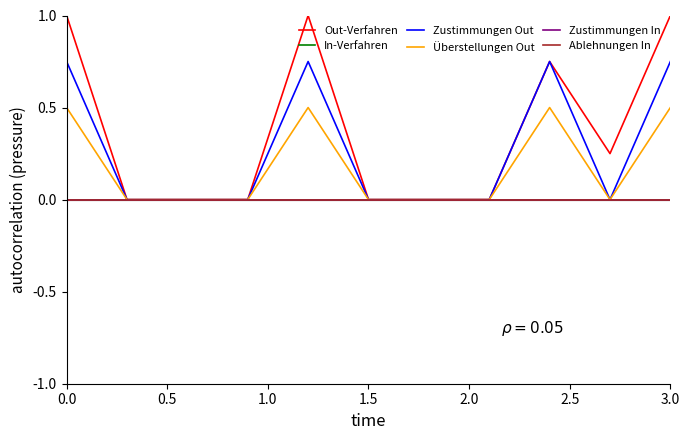

At how many categories does at least one series exceed 0?

5